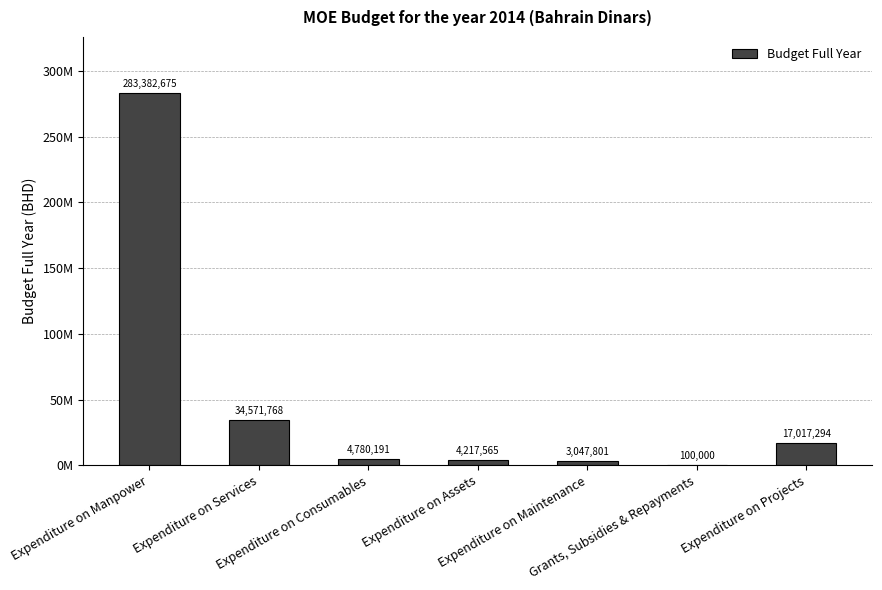

Between Expenditure on Maintenance and Expenditure on Consumables, which is larger?

Expenditure on Consumables